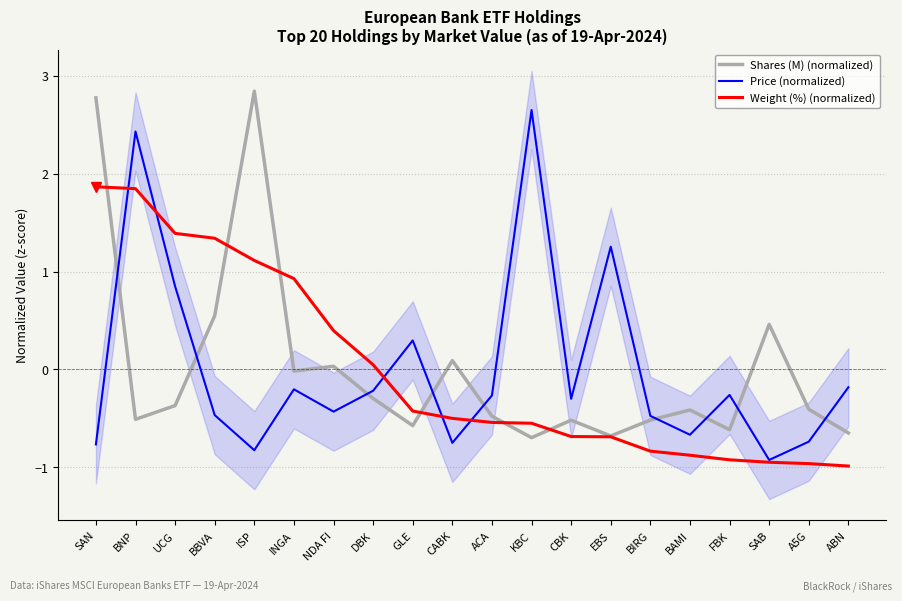

What is the sum of the Price (normalized) values at CBK and BIRG?

-0.8